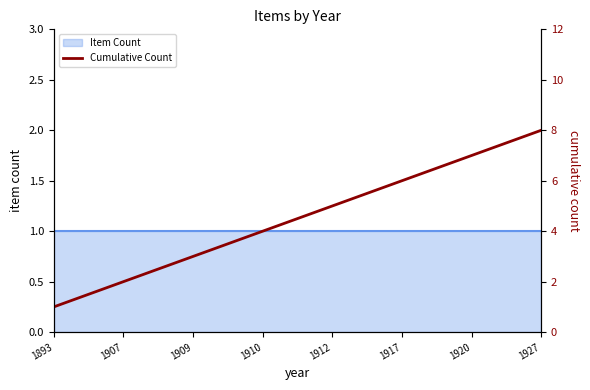

Which label corresponds to the smallest value in the chart?

1893